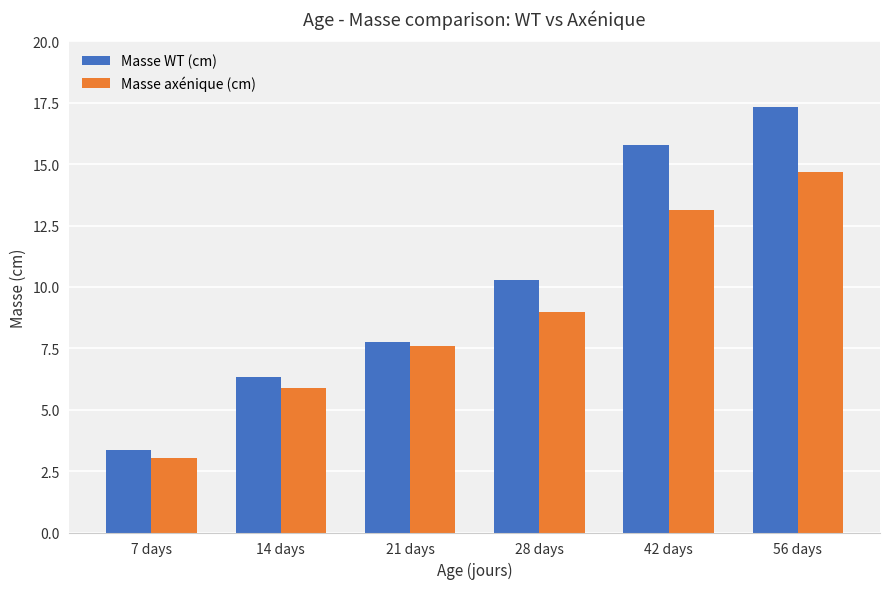

Reading right to left, what are all the values shown in this chart?

Masse WT (cm): 17.3	15.8	10.3	7.8	6.3	3.4
Masse axénique (cm): 14.7	13.1	9.0	7.6	5.9	3.0